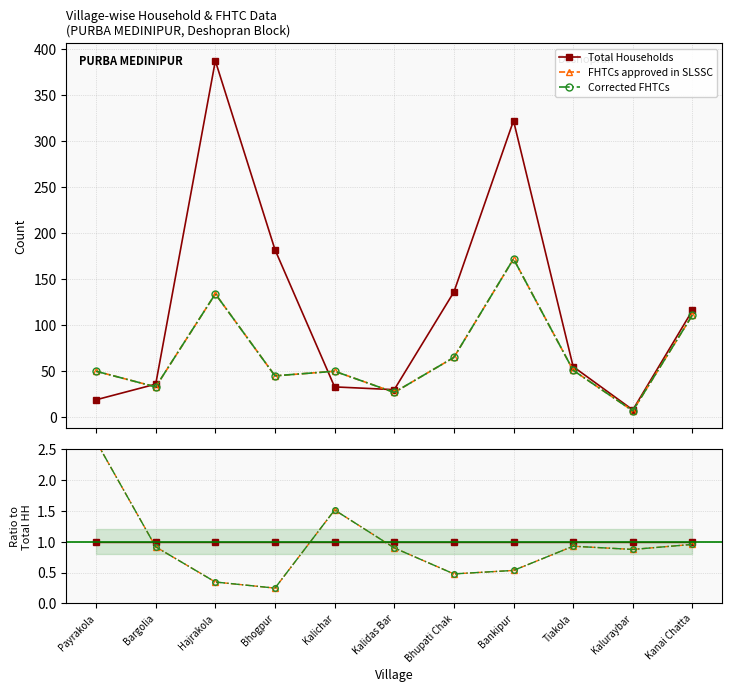

True or false: Total Households has a value of 1.0 at Kalichar.

True